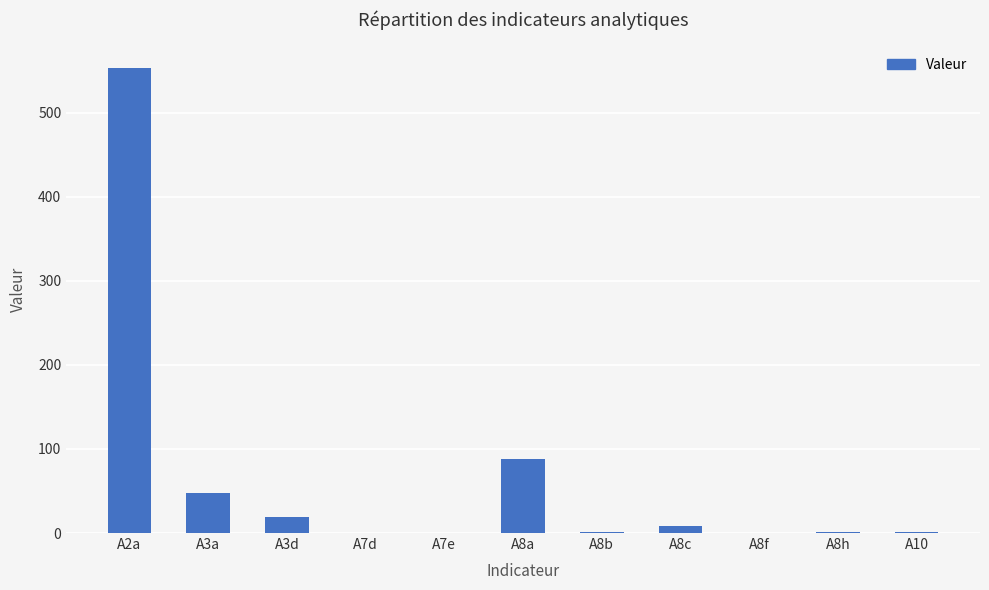

Between A8c and A7d, which is larger?

A8c